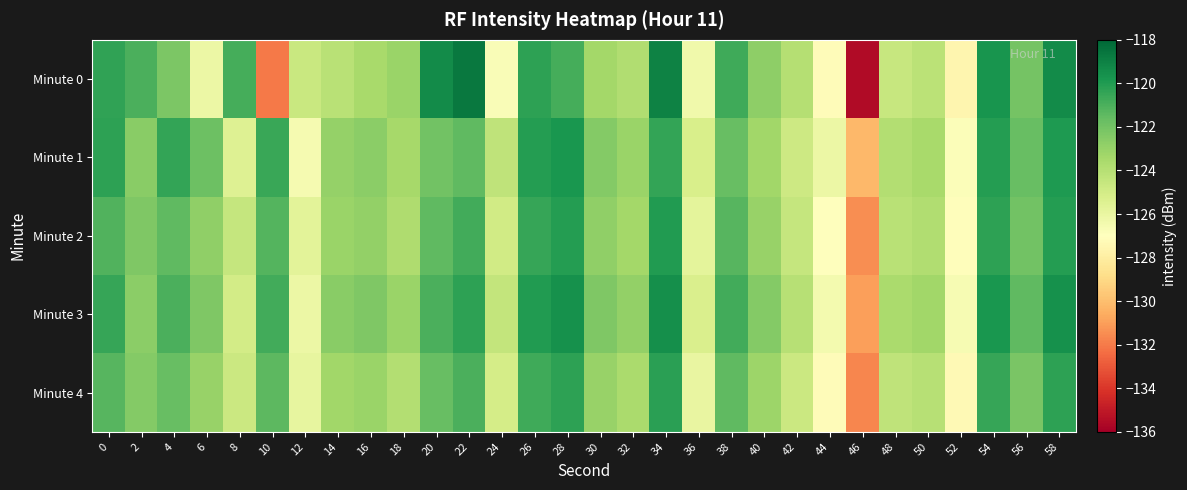

Count the number of data series in this chart.

5